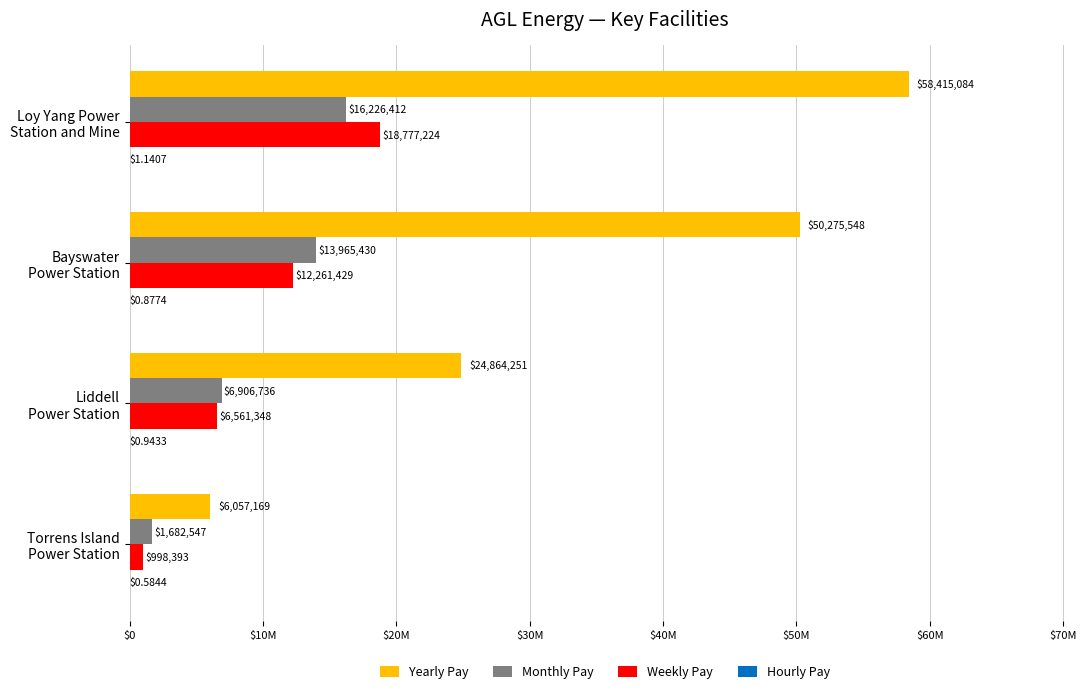

What is the average value of the Monthly Pay series?

9695281.2